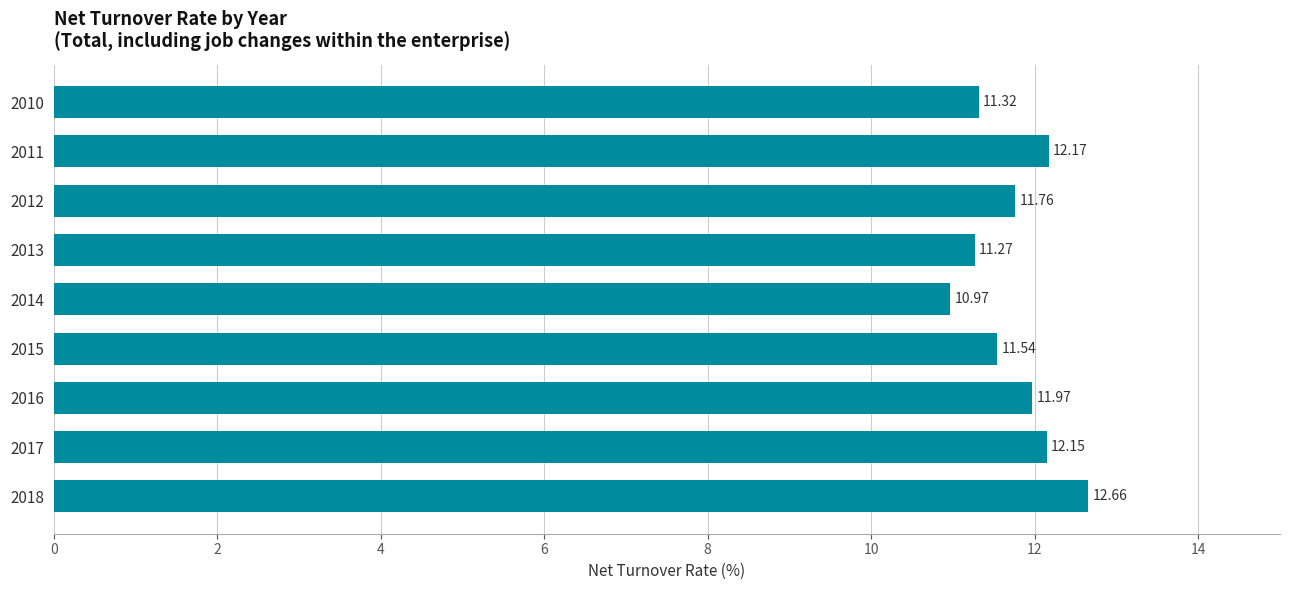

What is the difference between the second highest and second lowest values?

0.9